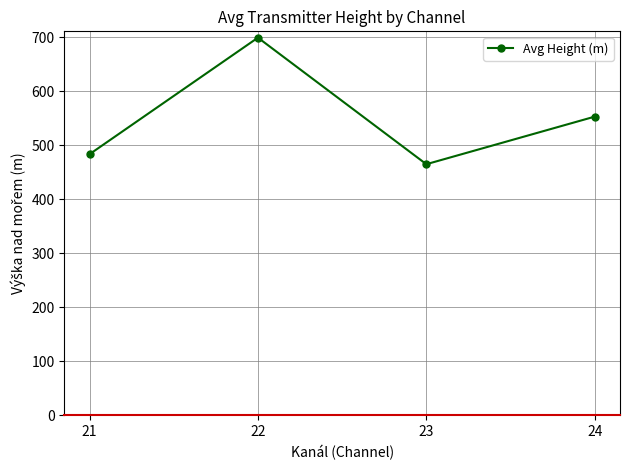

What is the change in value from 21 to 24?

+69.6